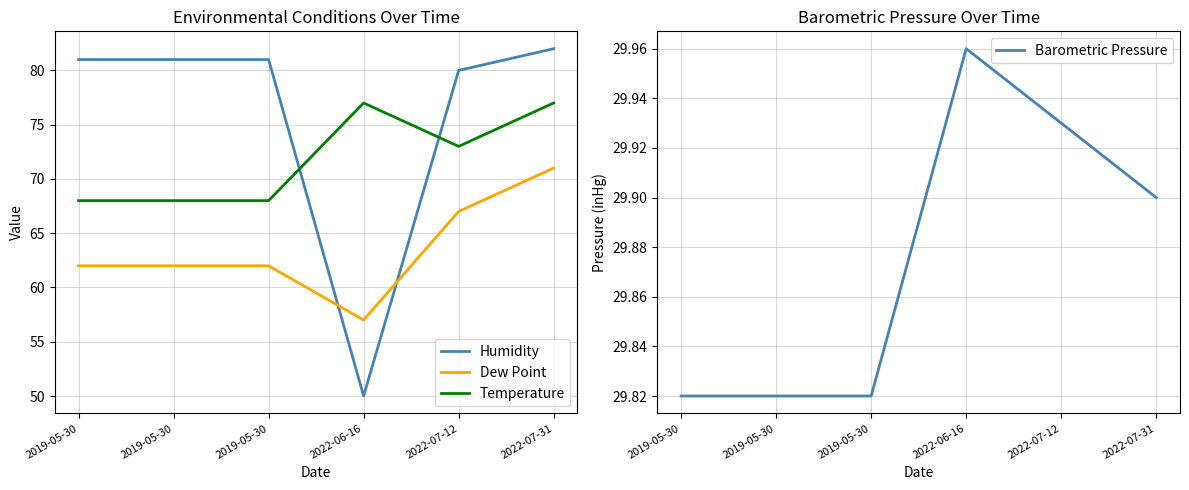

Where is the first local minimum for Dew Point?

2022-06-16